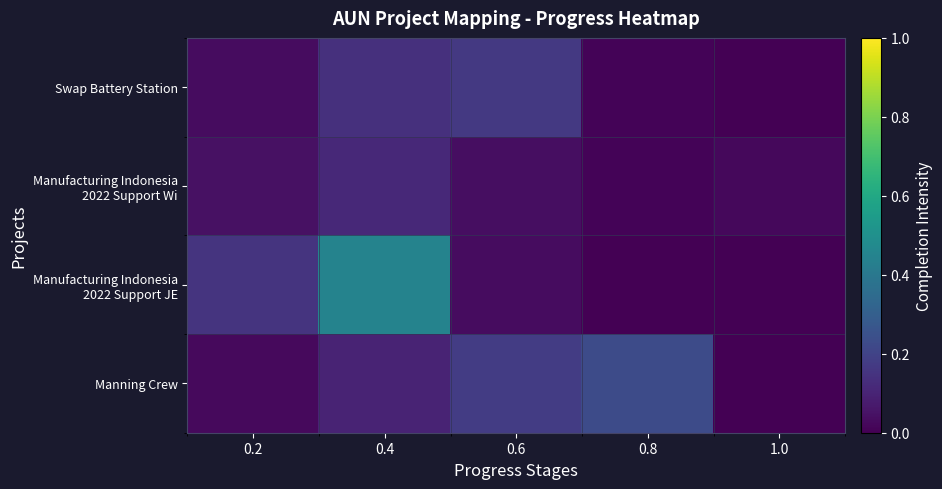

Between 0.2 and 0.8, which is larger?

0.2